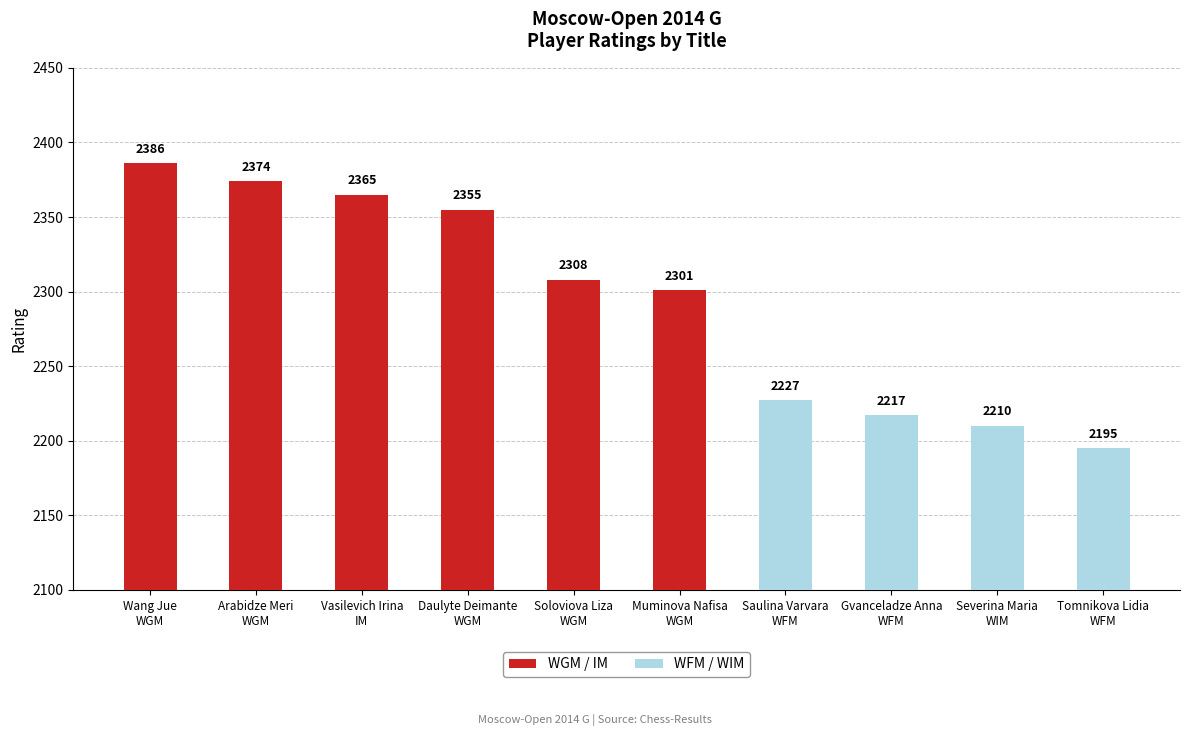

How many values in the WGM series are below 2355?

2